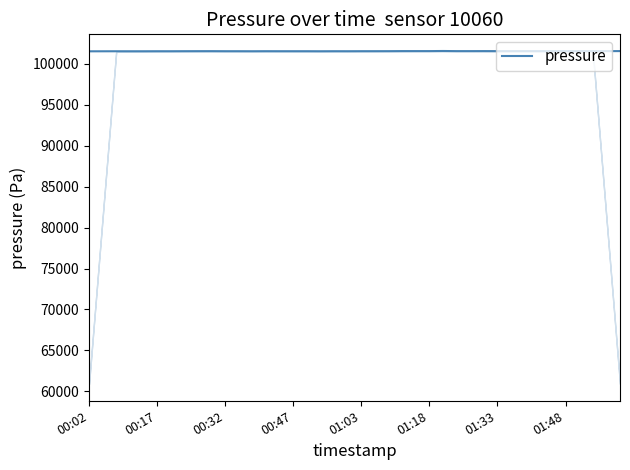

What is the smallest value displayed?

101495.4